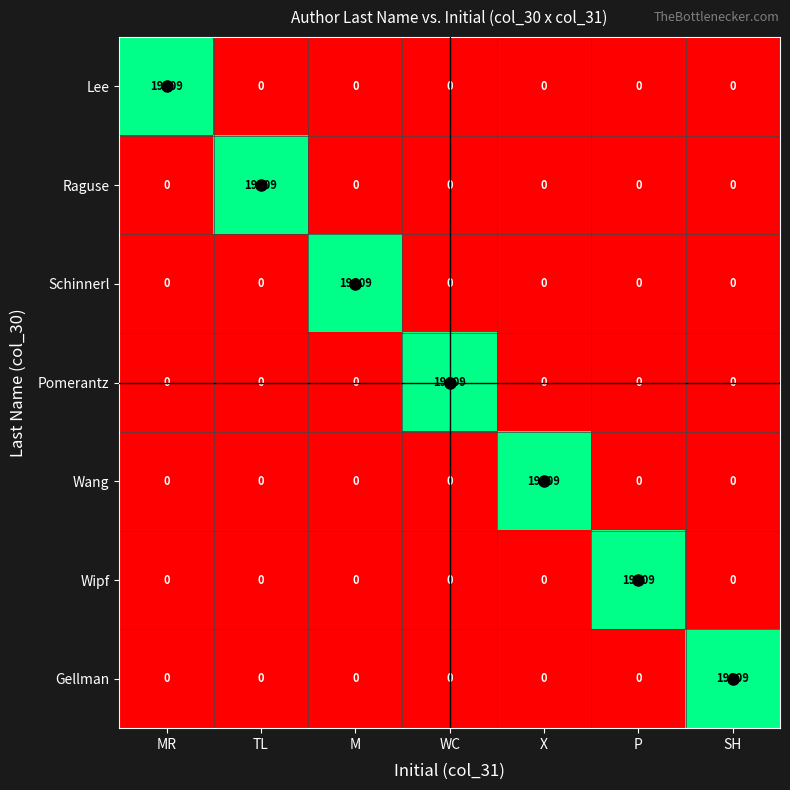

What is the sum of all Wipf values?

19809